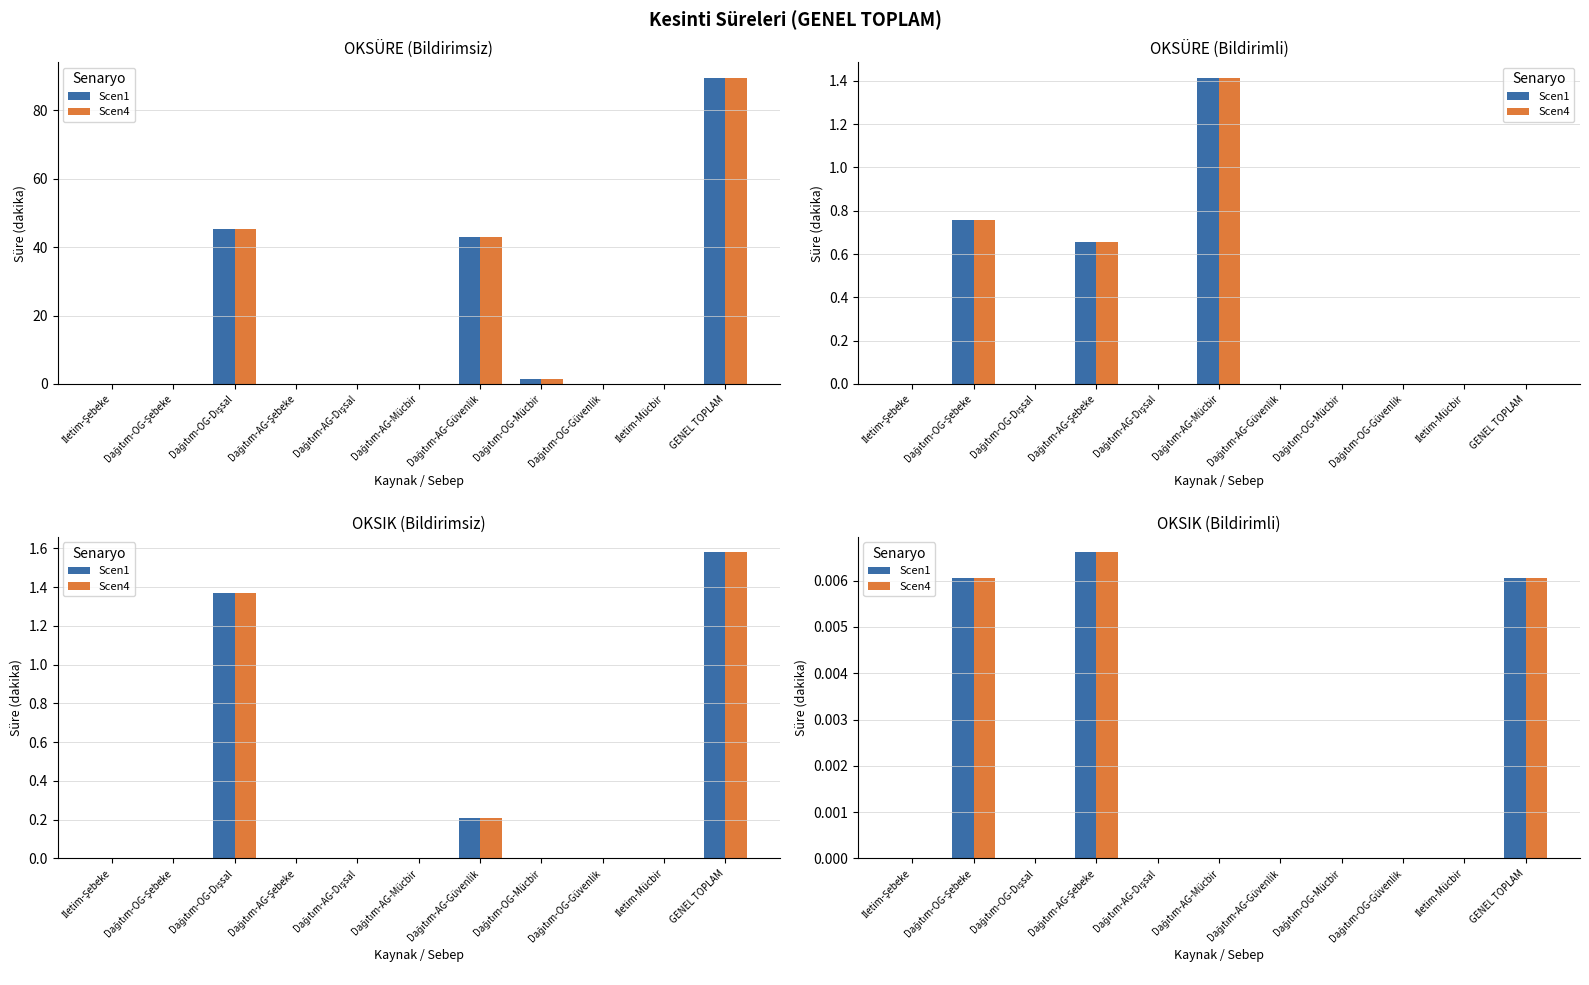

The Scen4 series shows 0.0 at Dağıtım-OG-Mücbir. True or false?

True